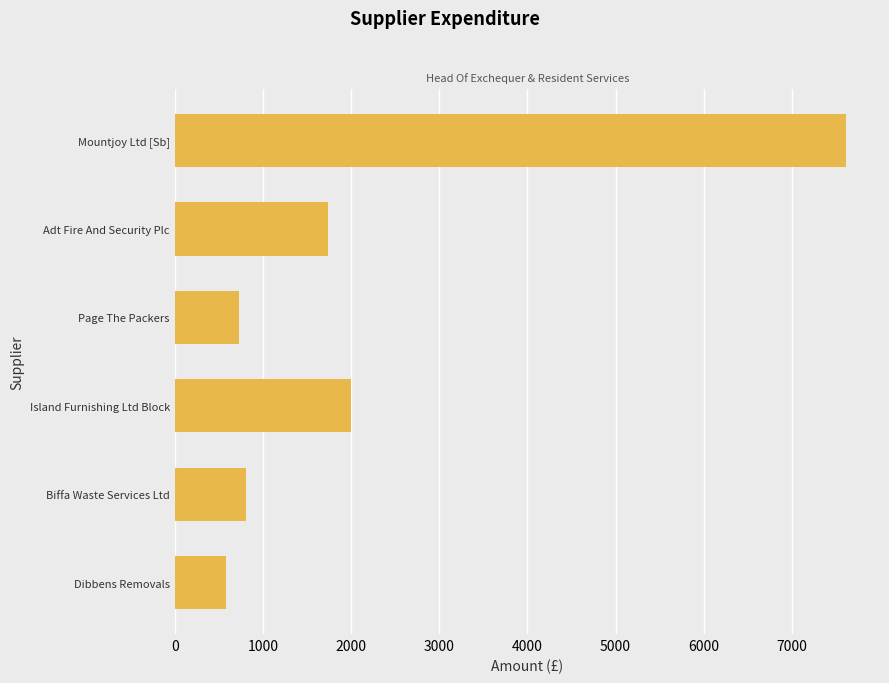

The chart shows a value of 728.0 at Page The Packers. True or false?

True